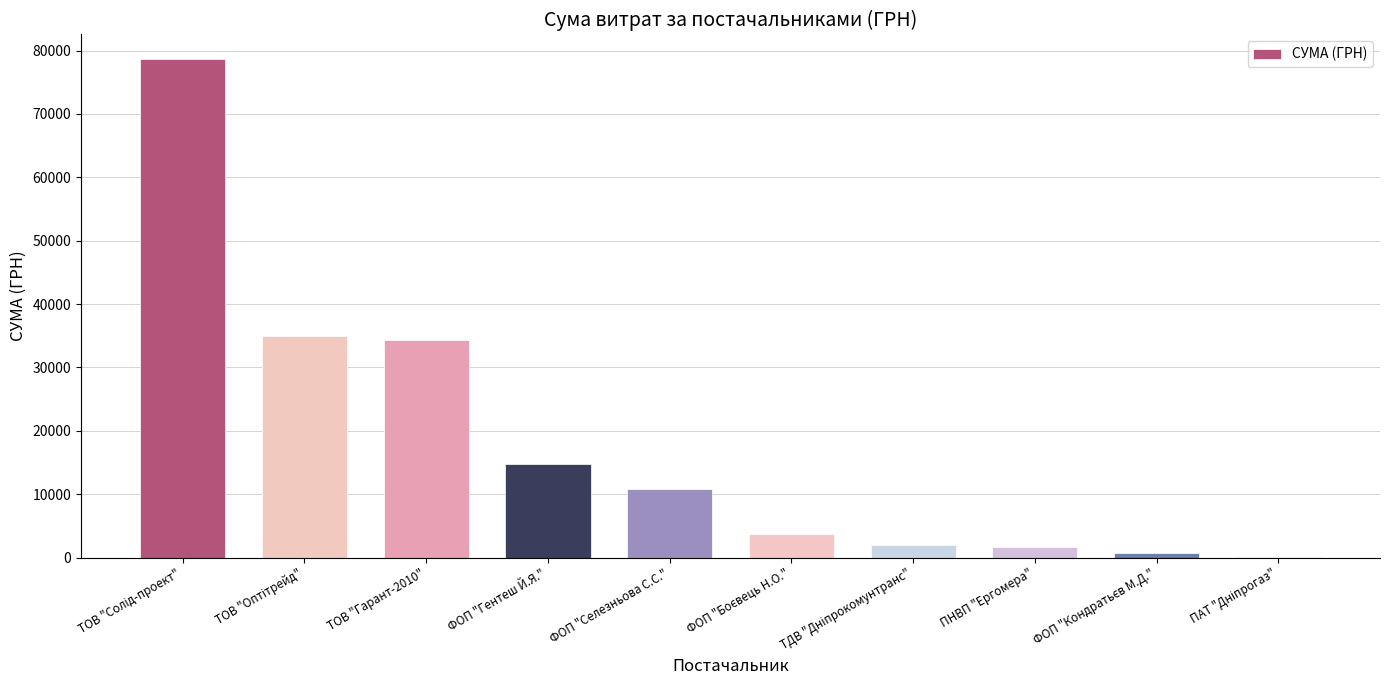

What is the sum of all values?

181666.2